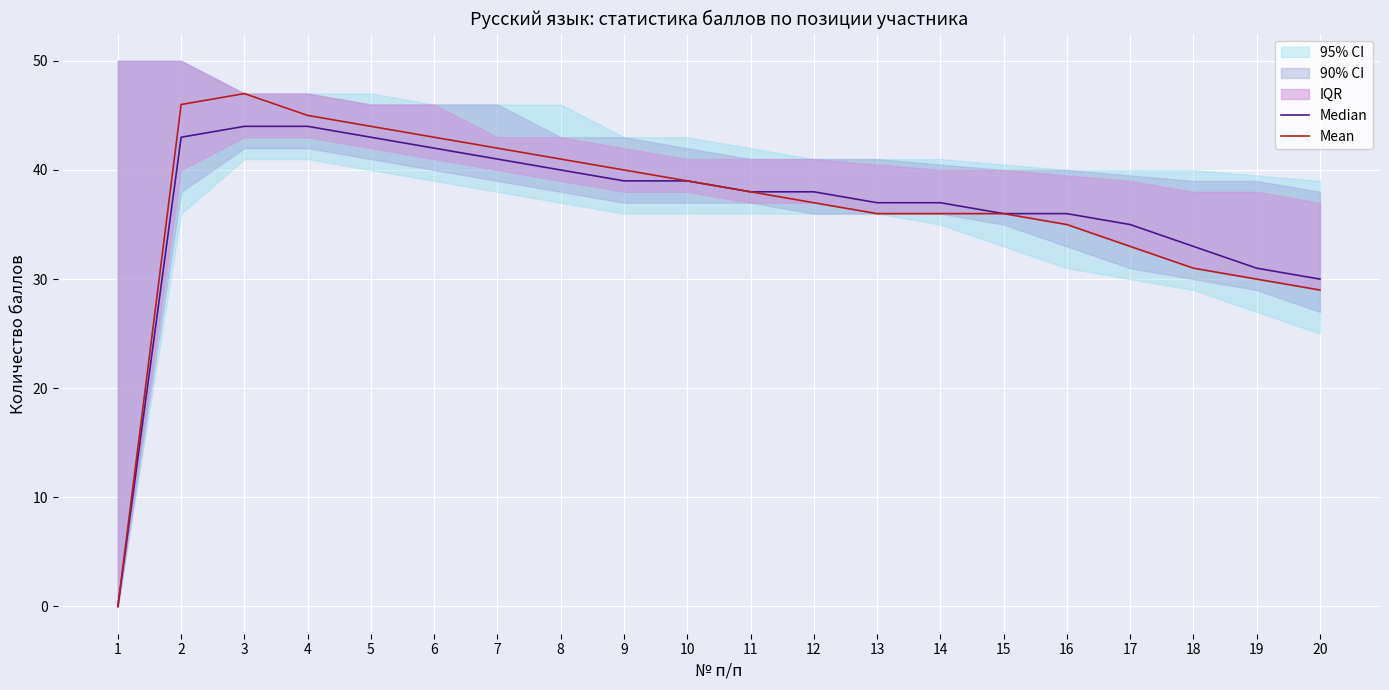

What is the average value of the Mean series?

36